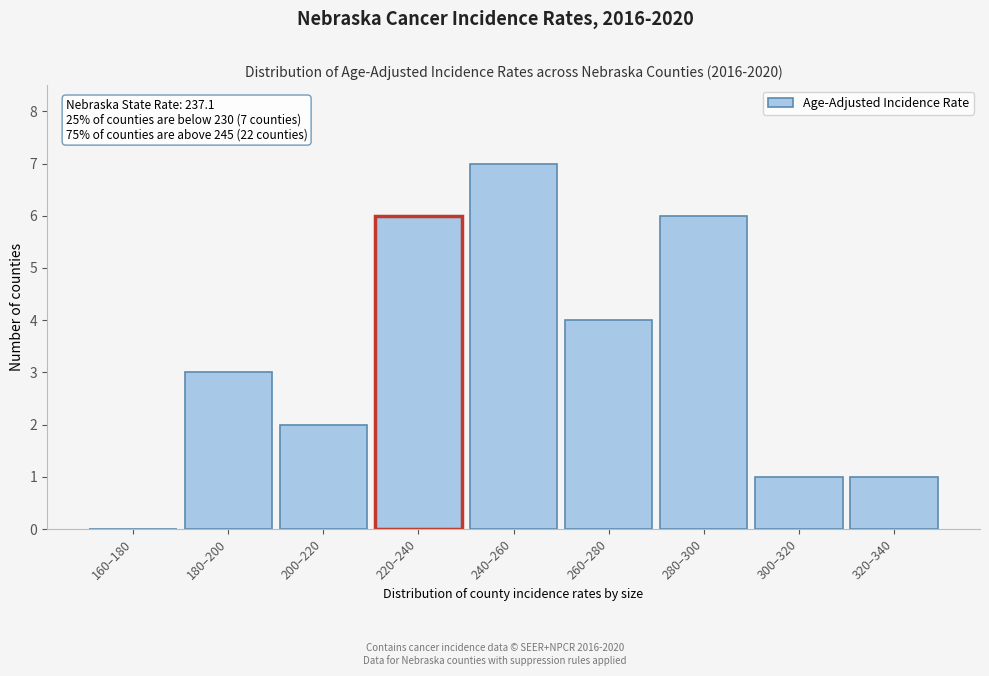

Reading right to left, what are all the values shown in this chart?

320–340=1	300–320=1	280–300=6	260–280=4	240–260=7	220–240=6	200–220=2	180–200=3	160–180=0